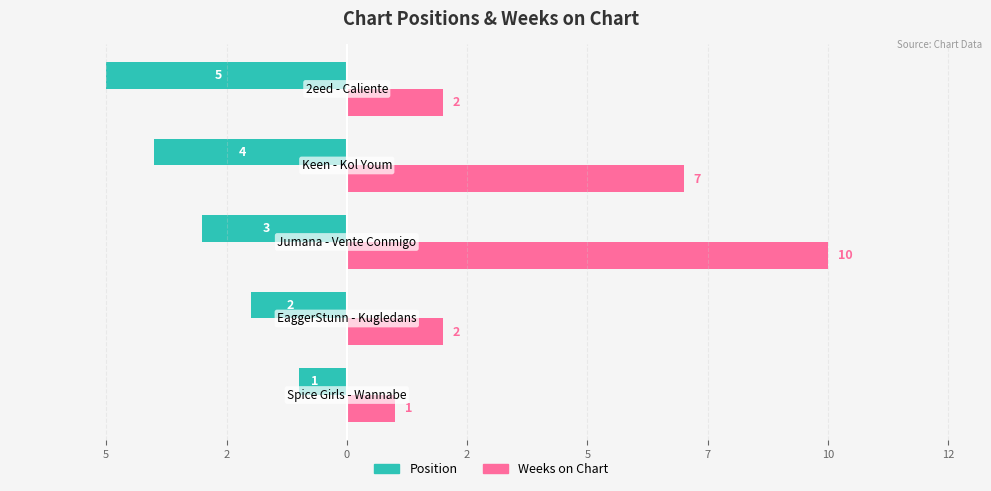

What are all the series names shown in the legend?

Position, Weeks on Chart